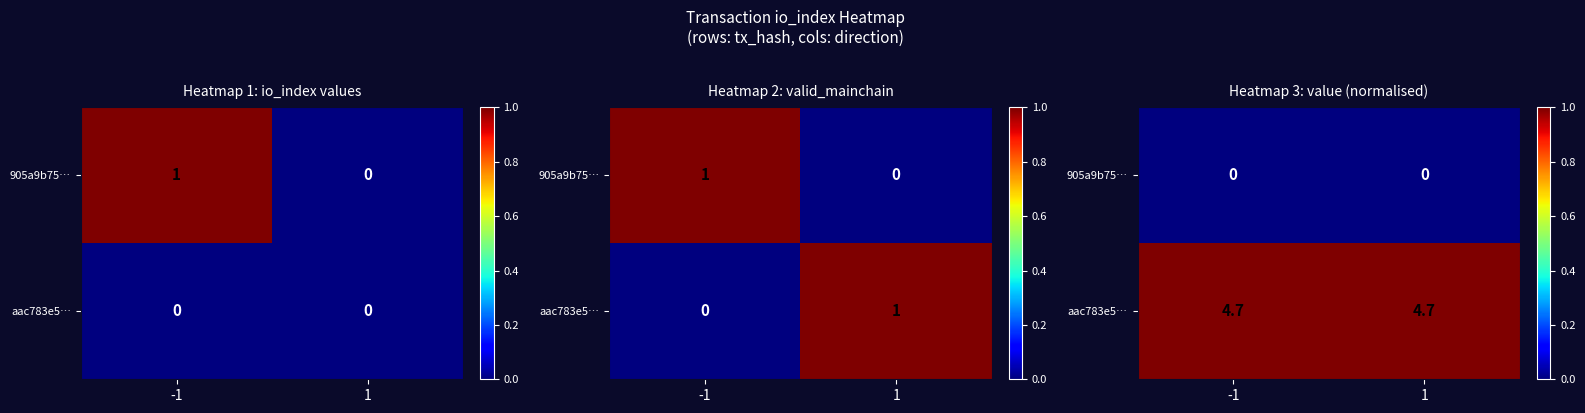

How many categories are shown in the chart?

2